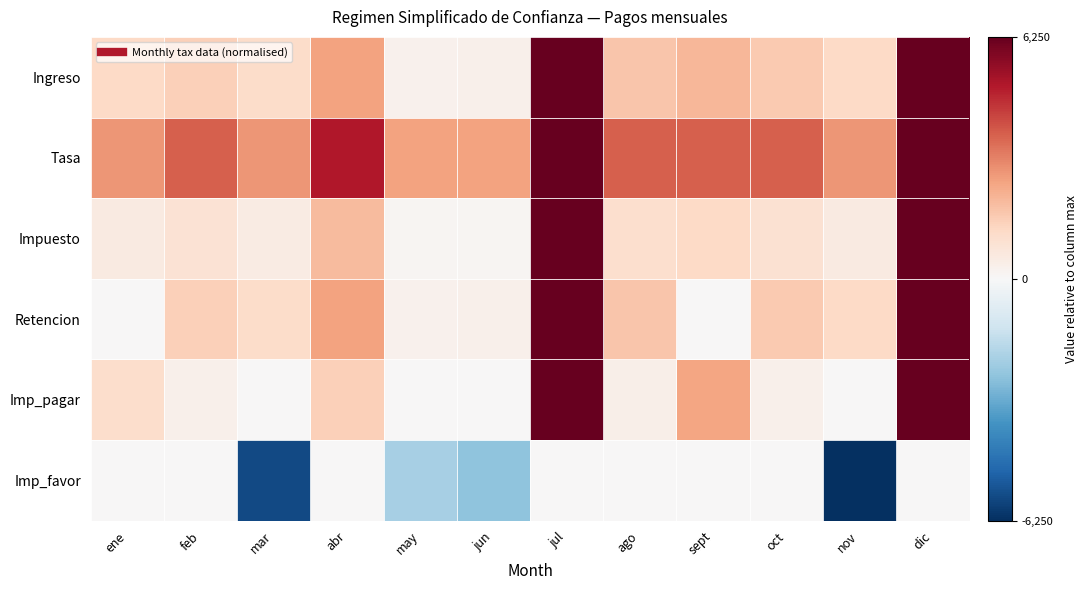

At how many categories does at least one series exceed 0?

12